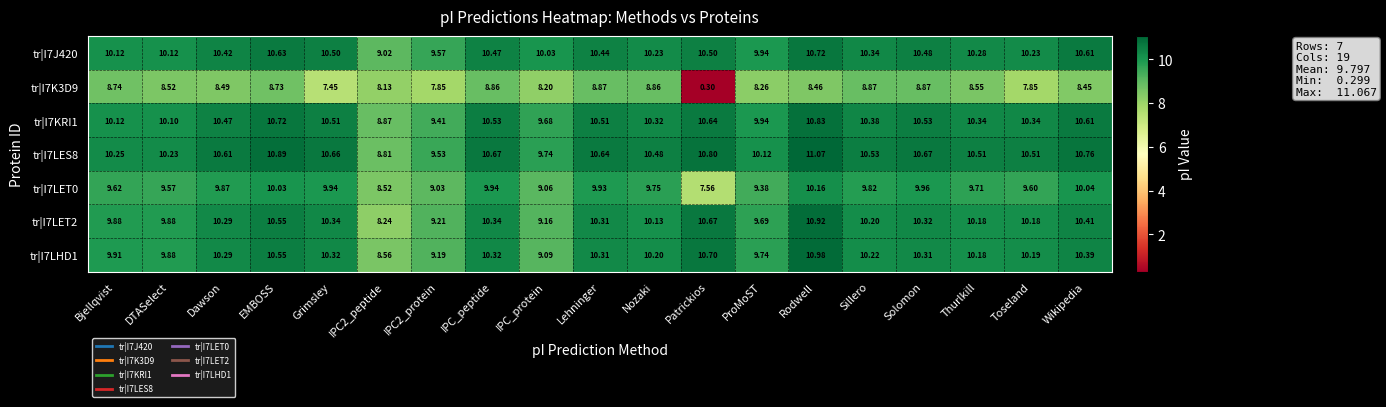

How many values in the tr|I7LET2 series exceed 10?

13